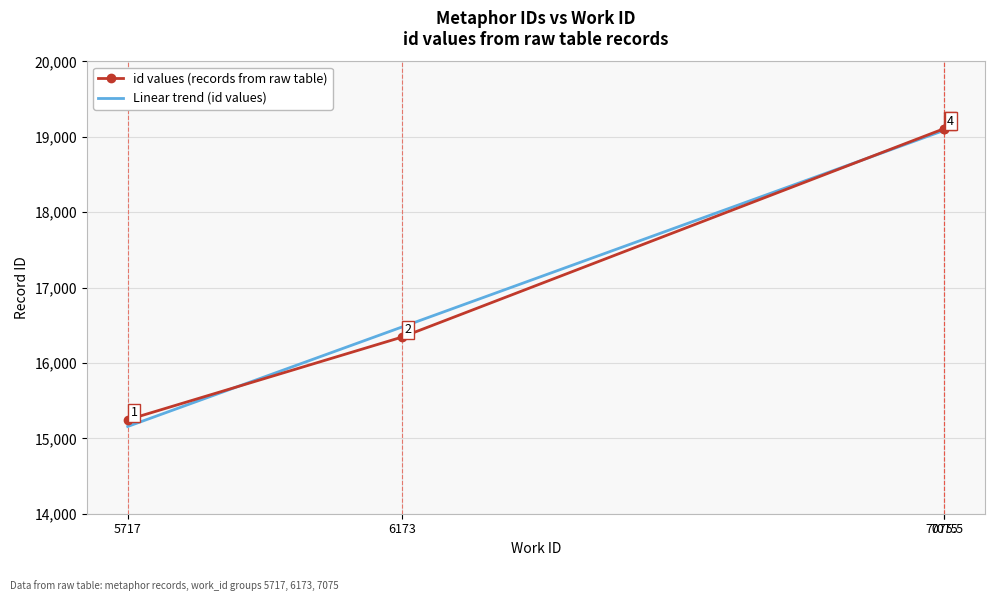

At how many categories does at least one series exceed 18473?

2